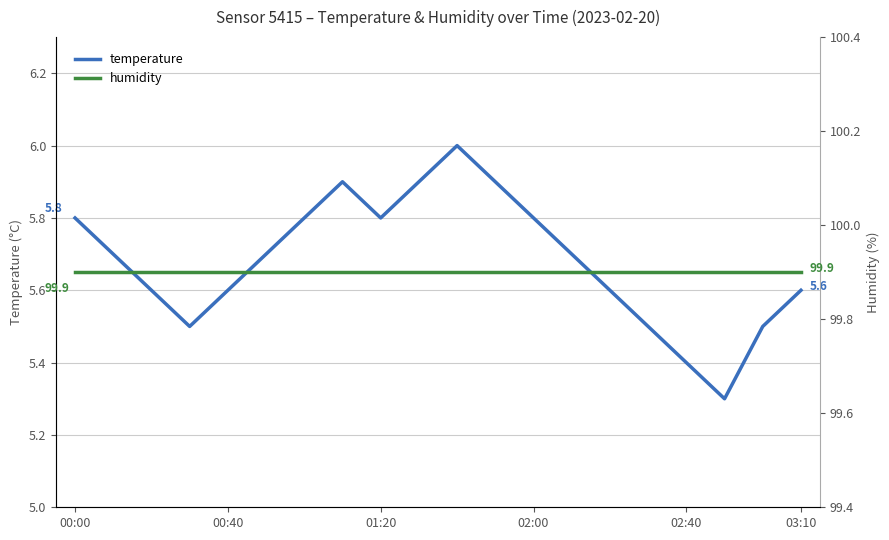

Is it true that temperature equals 2.9 at 01:20?

False